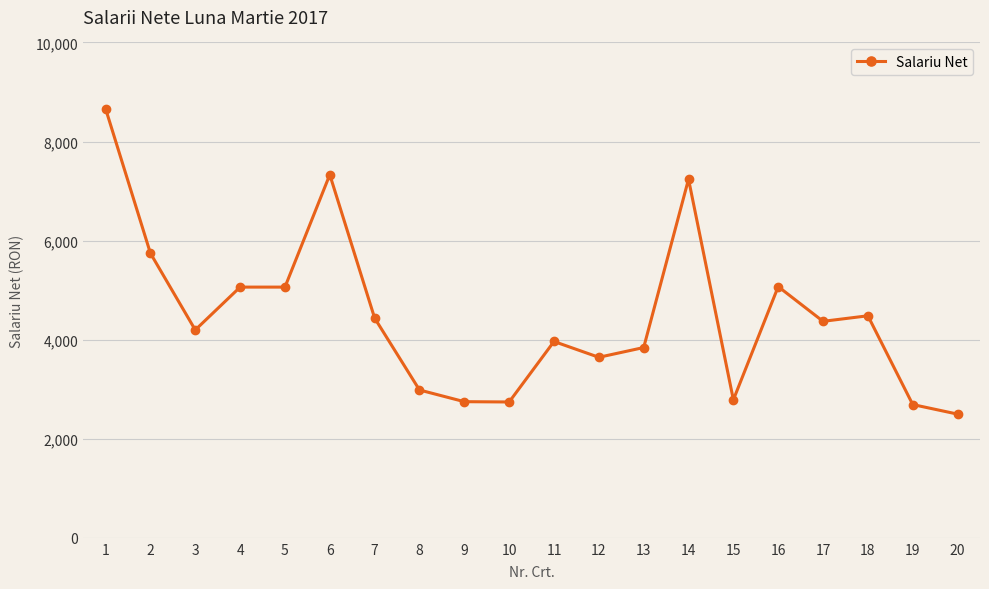

Between 11 and 6, which is larger?

6